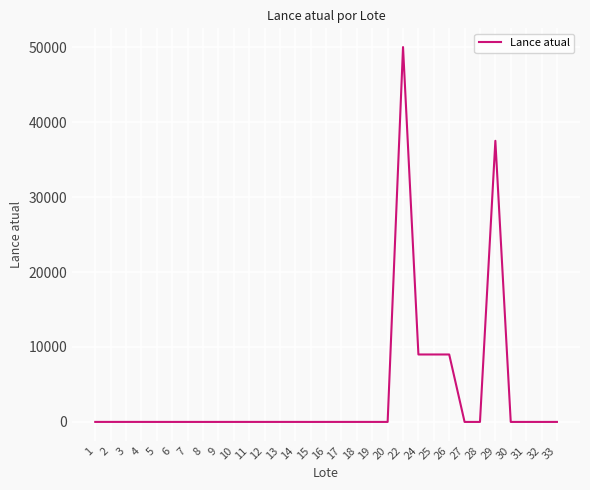

What is the difference between the maximum and minimum values?

49996